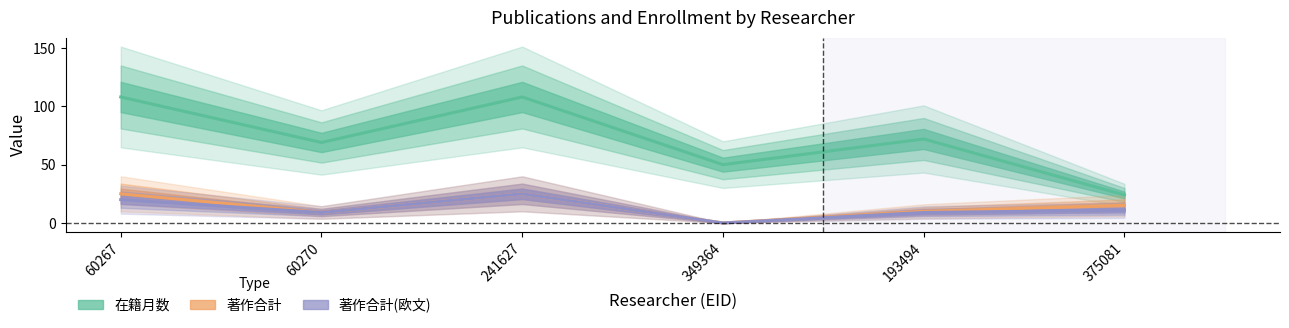

True or false: 在籍月数 has a value of 72 at 193494.

True